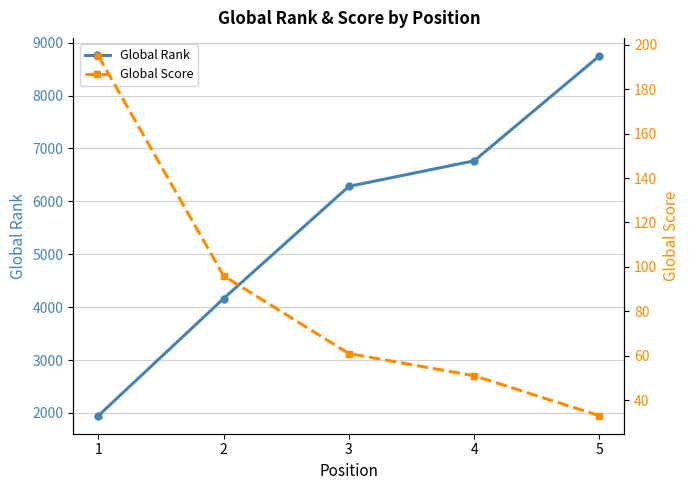

At which label is Global Rank closest to 5348?

3